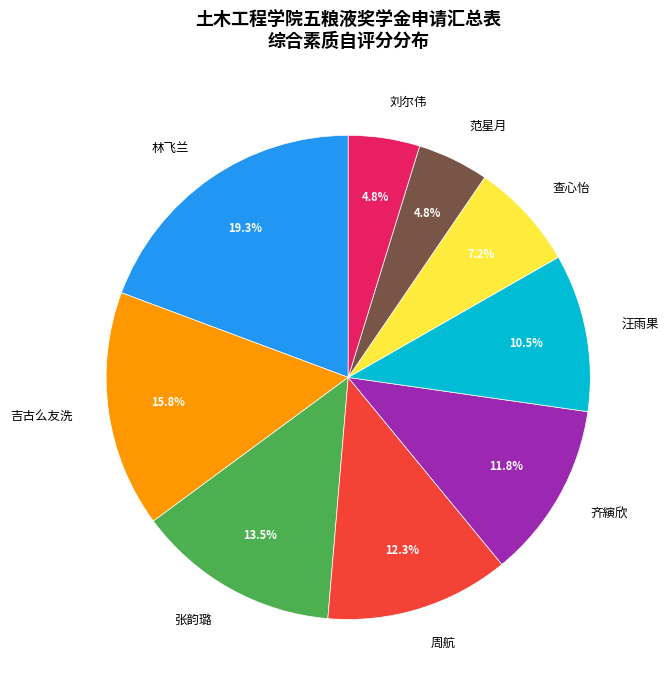

Between 张韵璐 and 林飞兰, which is larger?

林飞兰